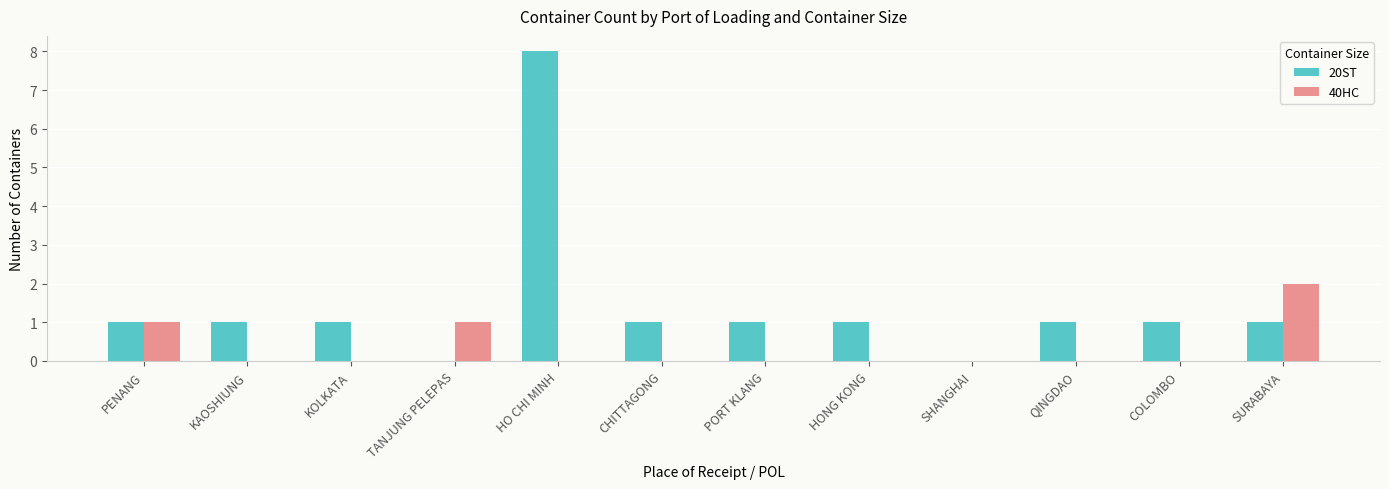

Which series has the largest total across all categories?

20ST